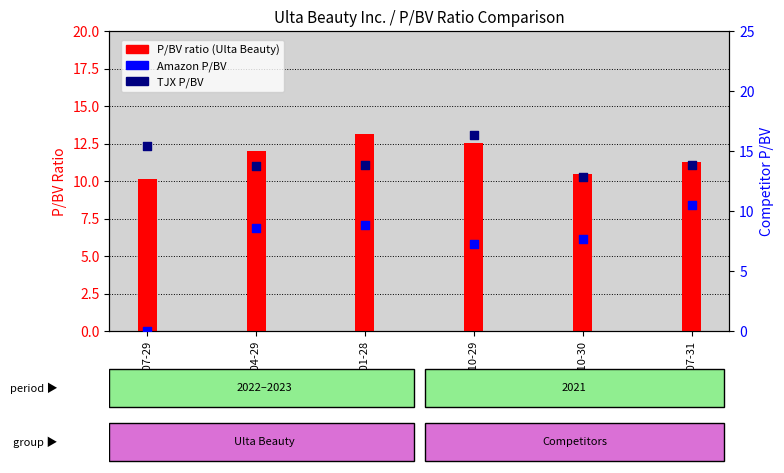

Which series contains the highest Y value?

TJX P/BV